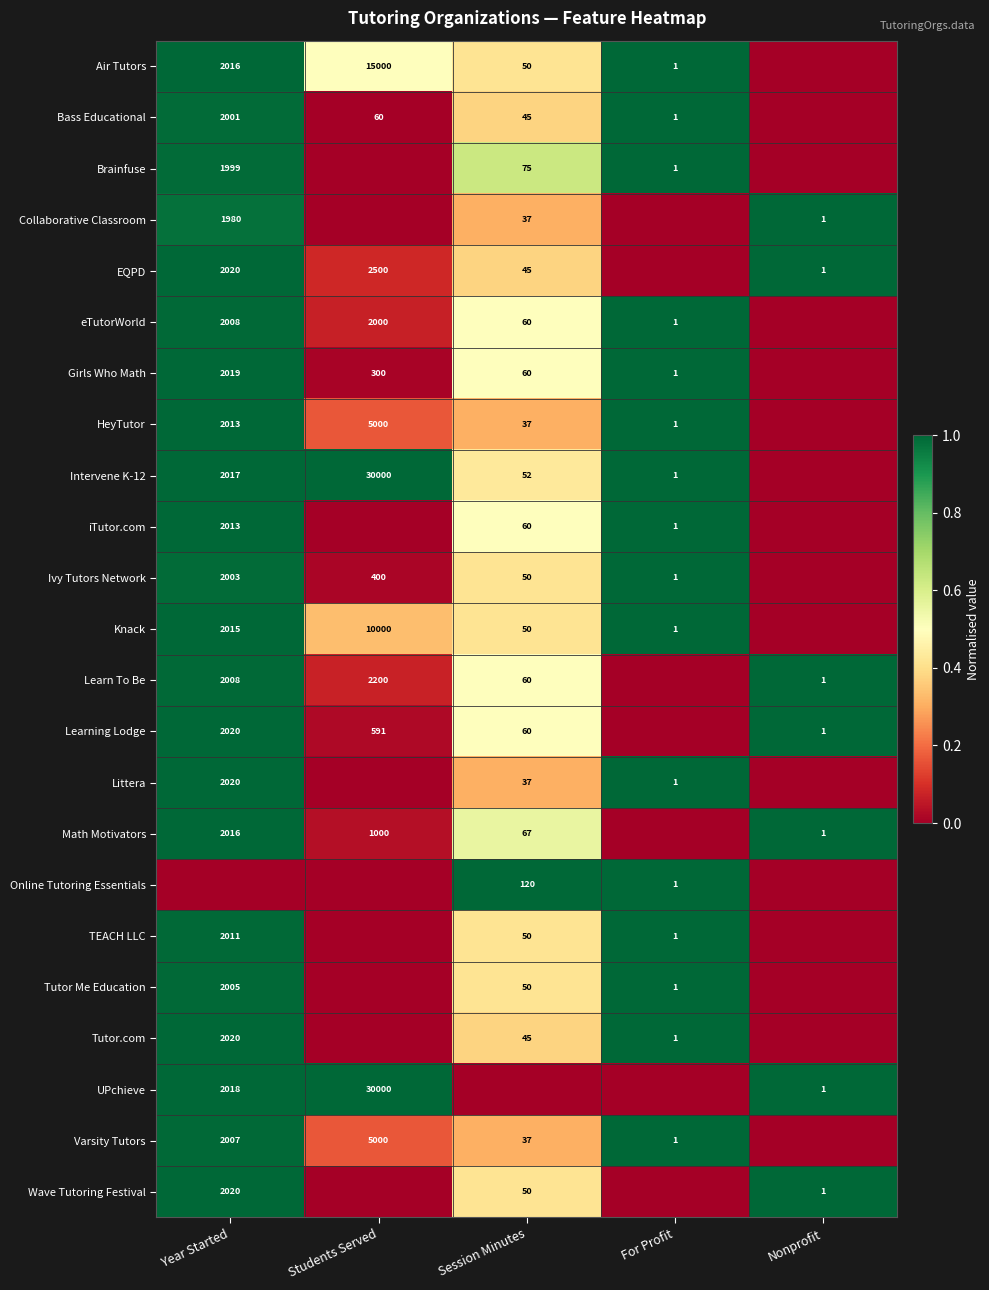

The value of HeyTutor at For Profit is 1. True or false?

True